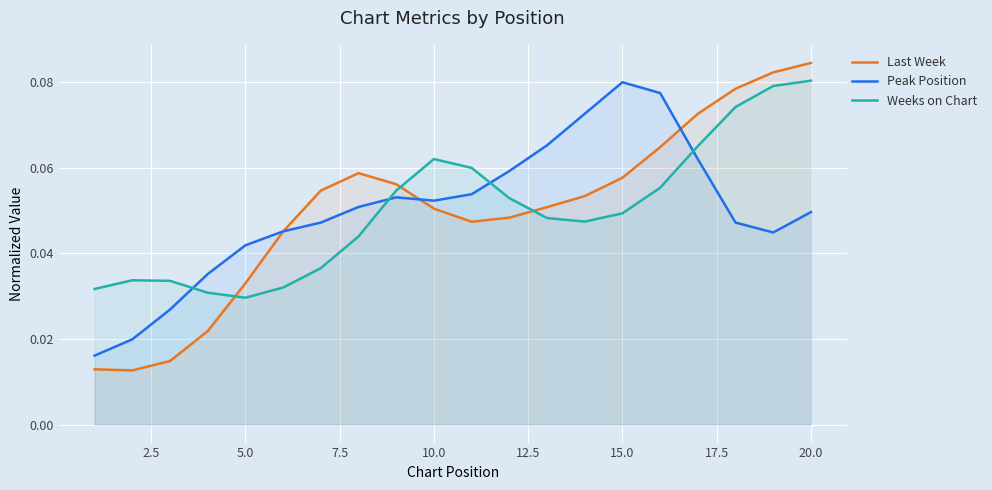

At 20.0, list the series in order from smallest to largest.

Peak Position, Weeks on Chart, Last Week